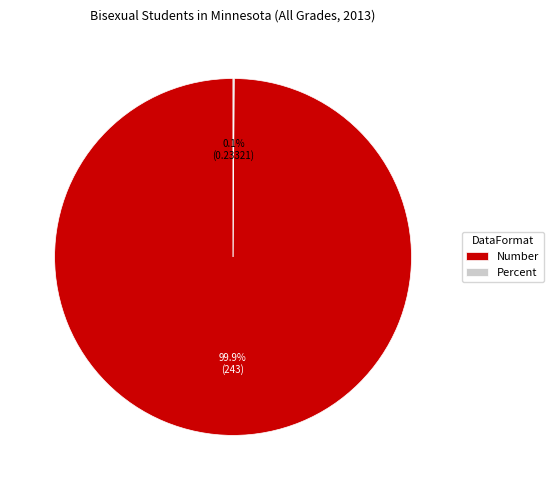

What percentage is the Number slice, to the nearest percent?

100%